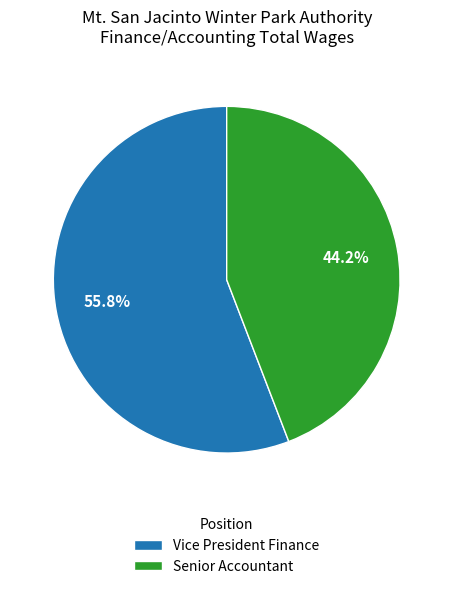

Is Vice President Finance the majority of the pie?

Yes